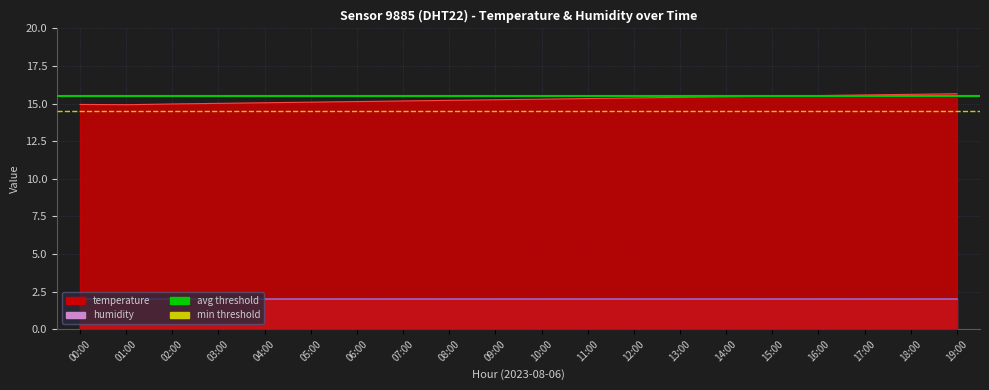

True or false: avg threshold has a value of 15.5 at 00:00.

True